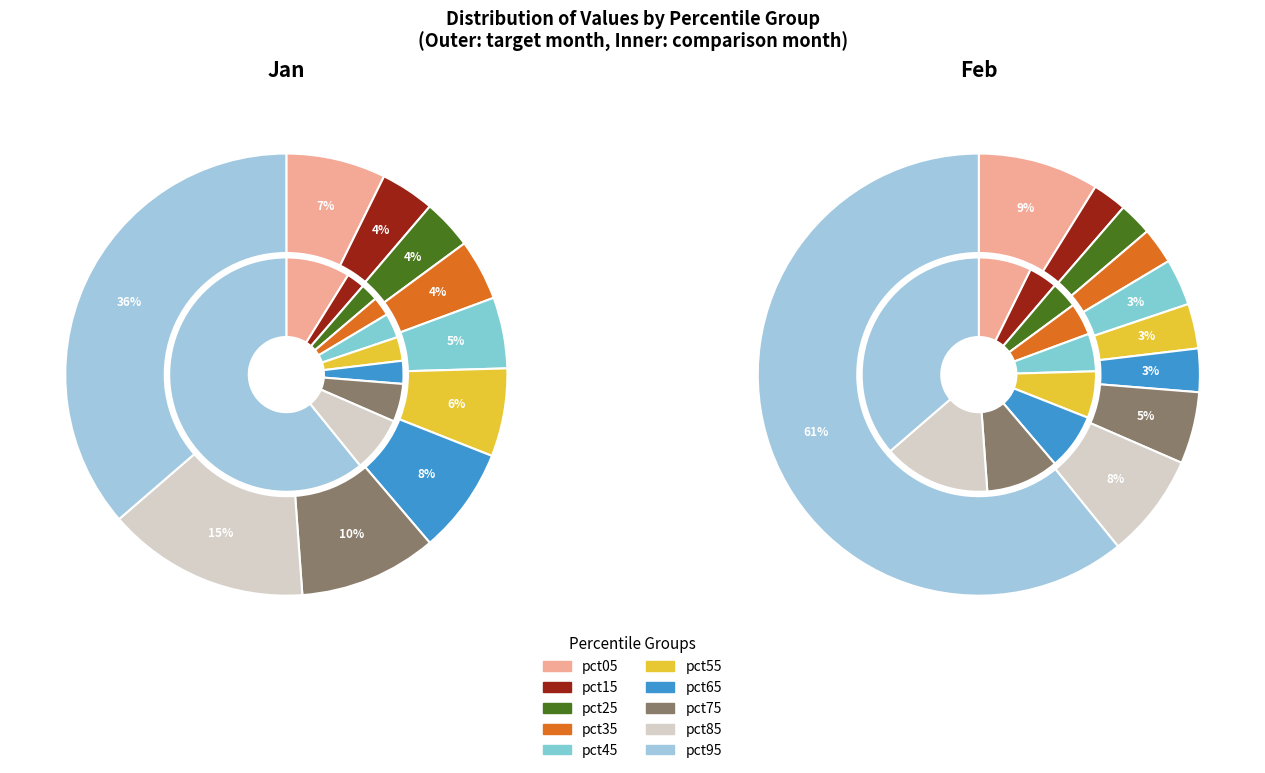

To the nearest percent, what portion does jan_values represent?

9%